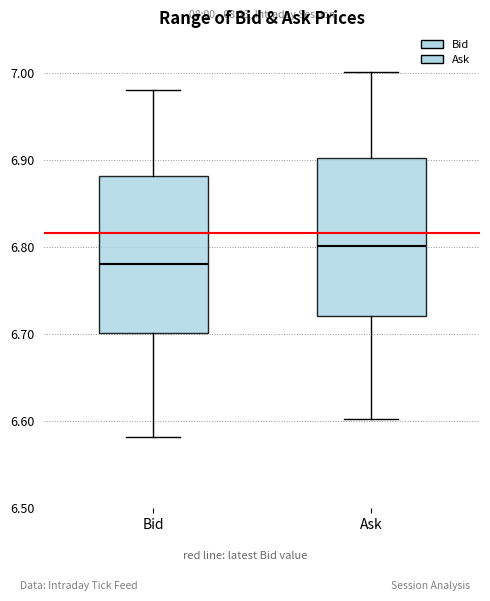

Where is the upper edge of the box for Bid on the y-axis? The values are not printed on the chart, so give them approximately, as read against the axis.

6.88